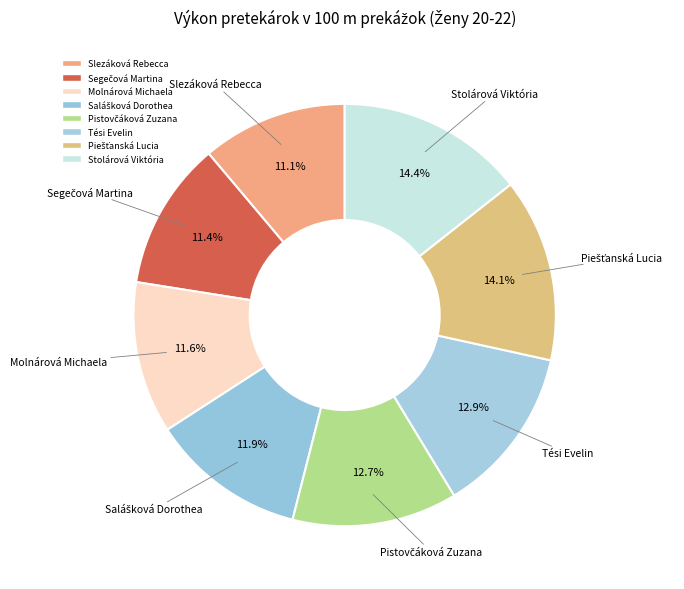

What is the total percentage of Pistovčáková Zuzana and Slezáková Rebecca?

23.8%